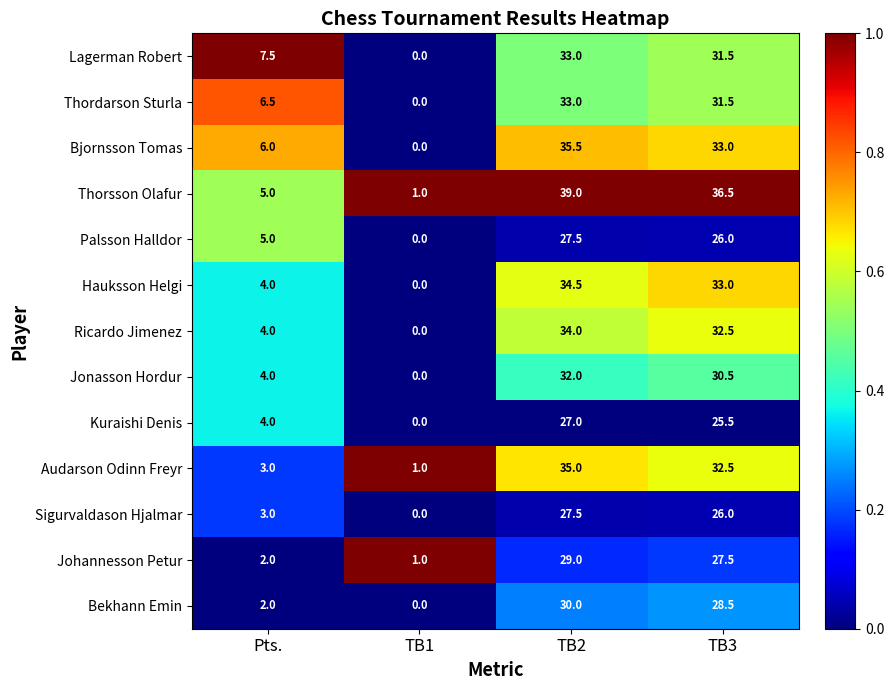

Read the Lagerman Robert value at TB3.

31.5